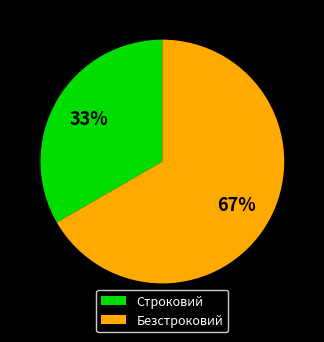

How many slices are in this pie chart?

2